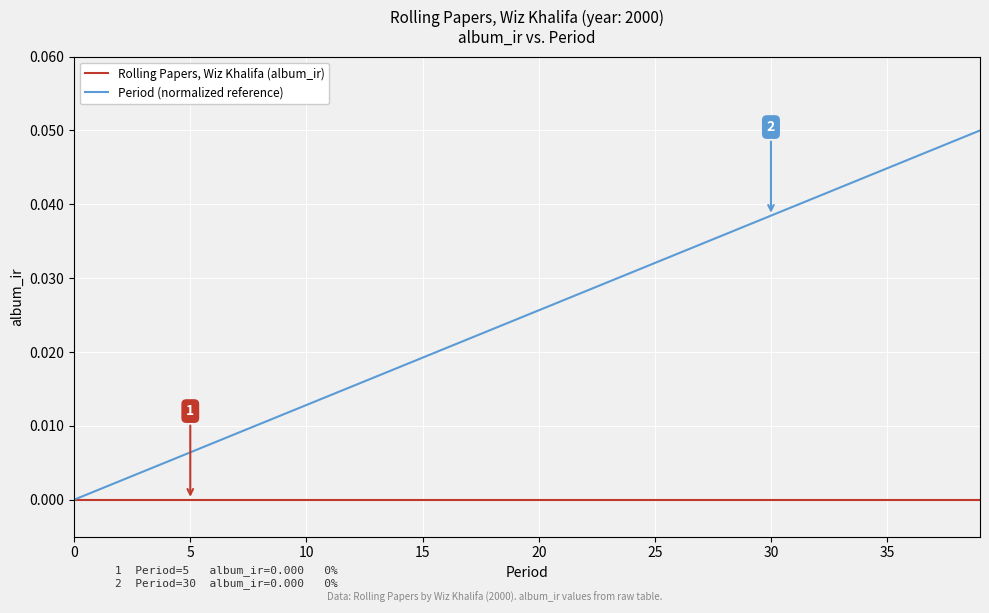

Rank the series by their average value, from highest to lowest.

Period (normalized reference), Rolling Papers, Wiz Khalifa (album_ir)